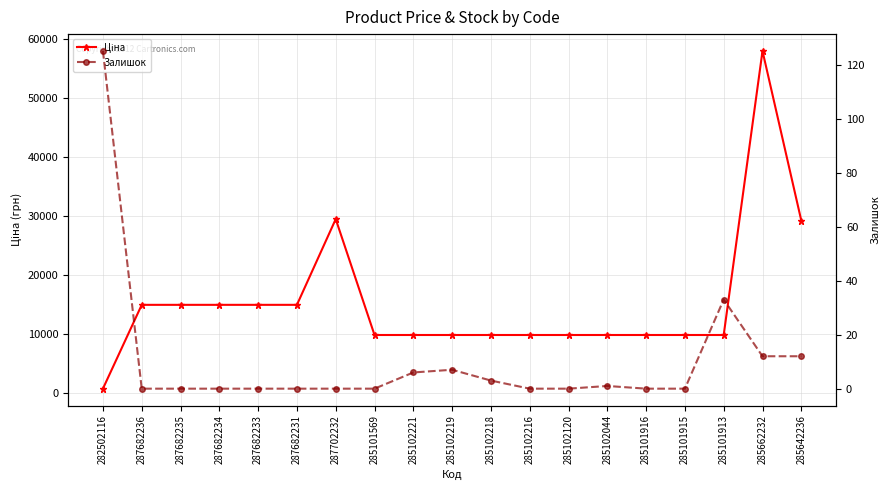

List the series in order of their peak value, lowest first.

Залишок, Ціна